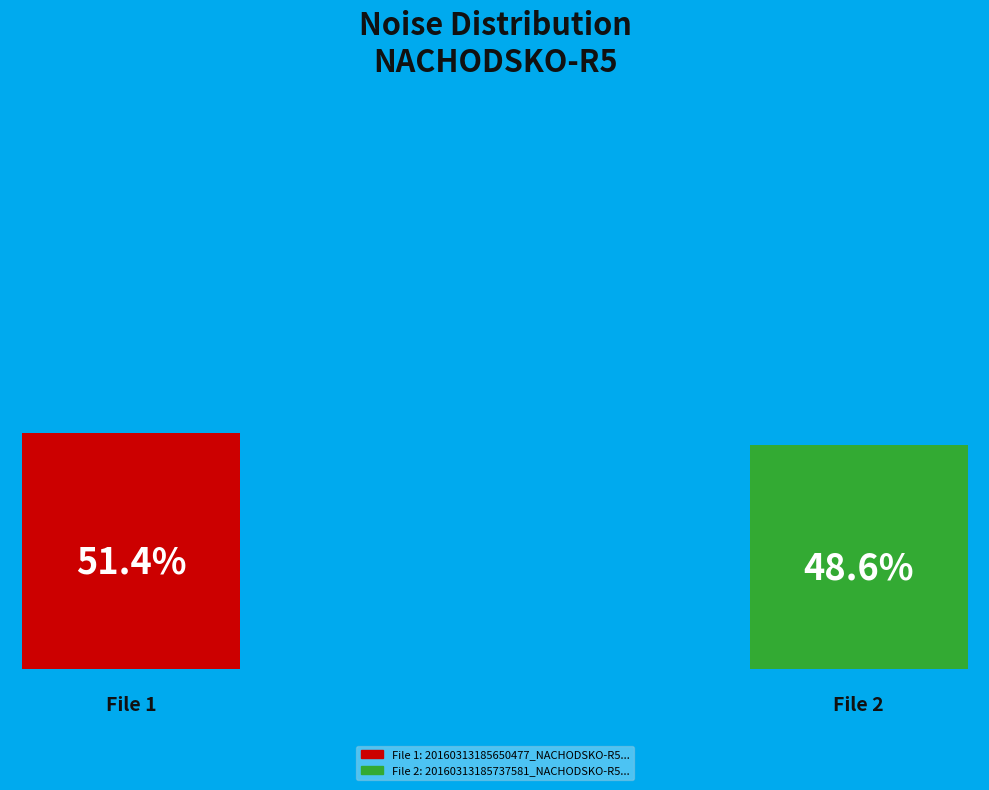

Does 20160313185737581_NACHODSKO-R5_met.fits represent more than half of the total?

No